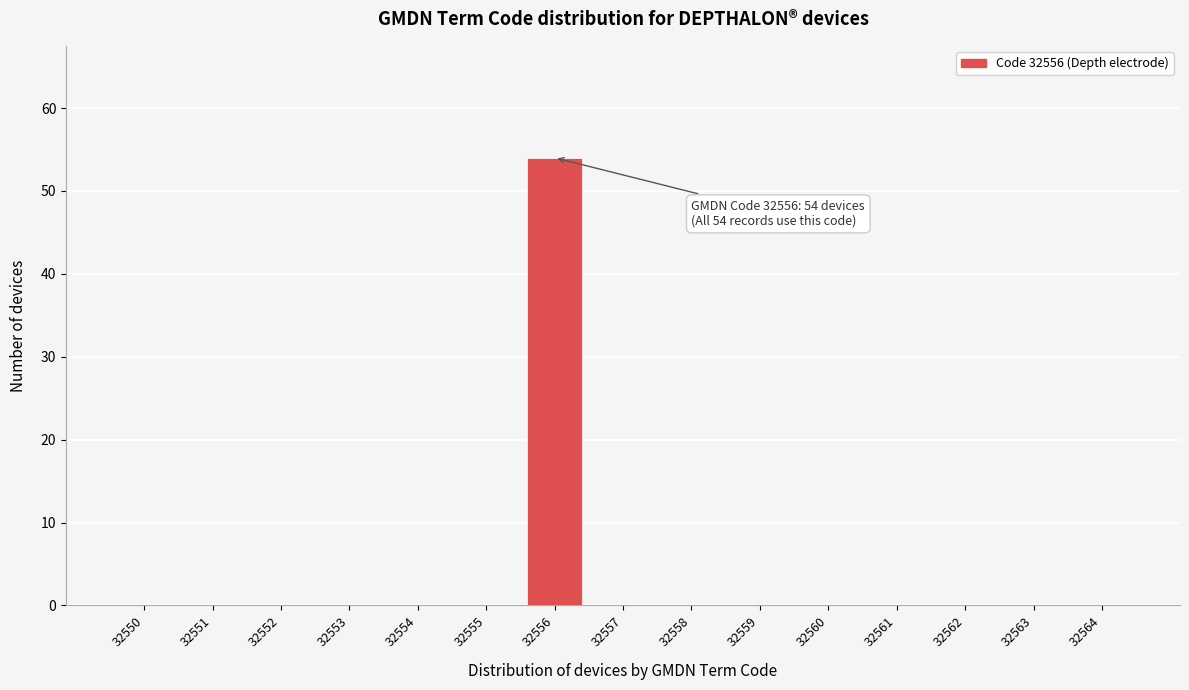

Reading left to right, transcribe all the data shown in this chart.

32550=0	32551=0	32552=0	32553=0	32554=0	32555=0	32556=54	32557=0	32558=0	32559=0	32560=0	32561=0	32562=0	32563=0	32564=0